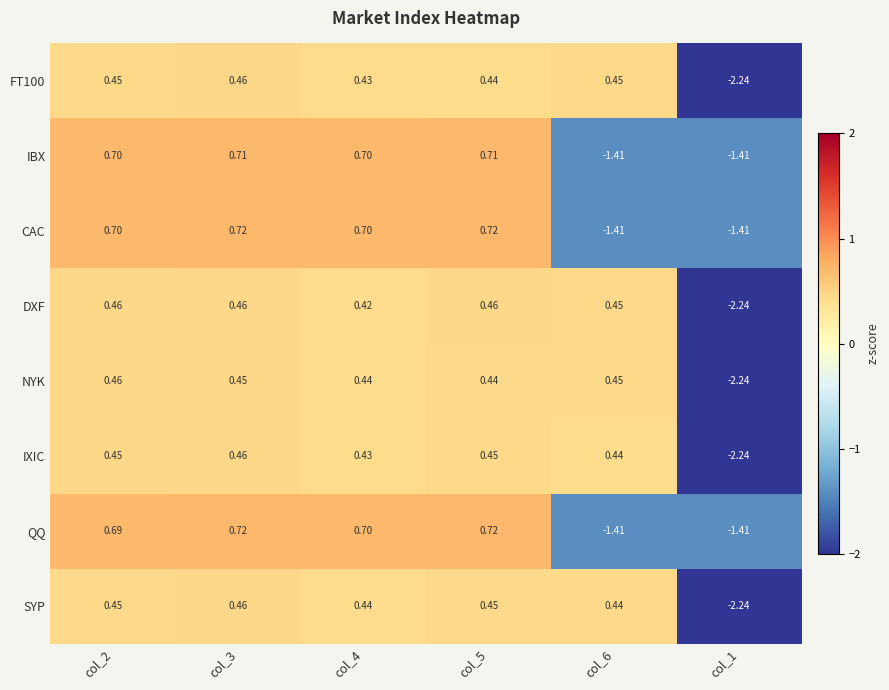

Which series has the largest total across all categories?

CAC